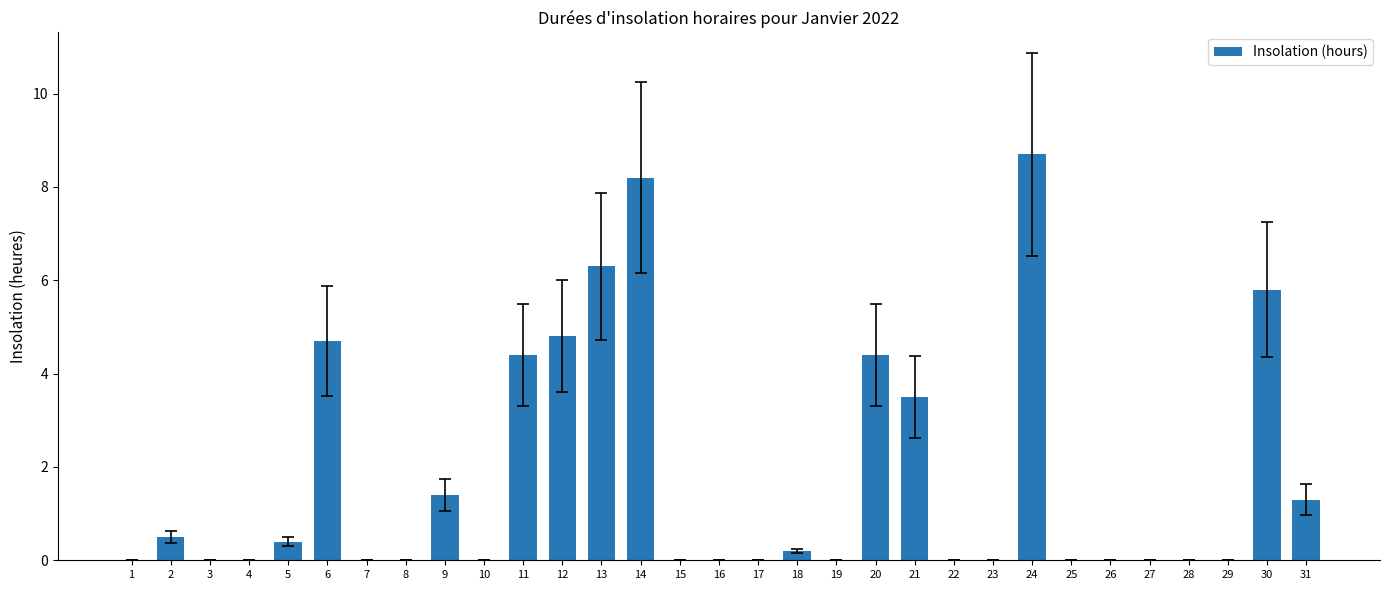

What is the change in value from 5 to 20?

+4.0